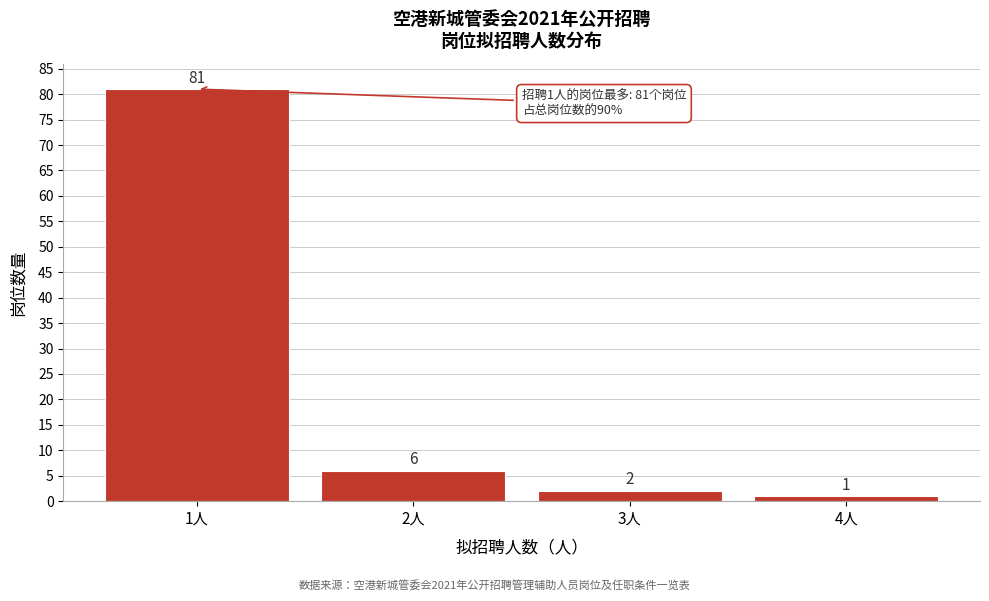

Reading left to right, extract all data points from this chart.

81	6	2	1